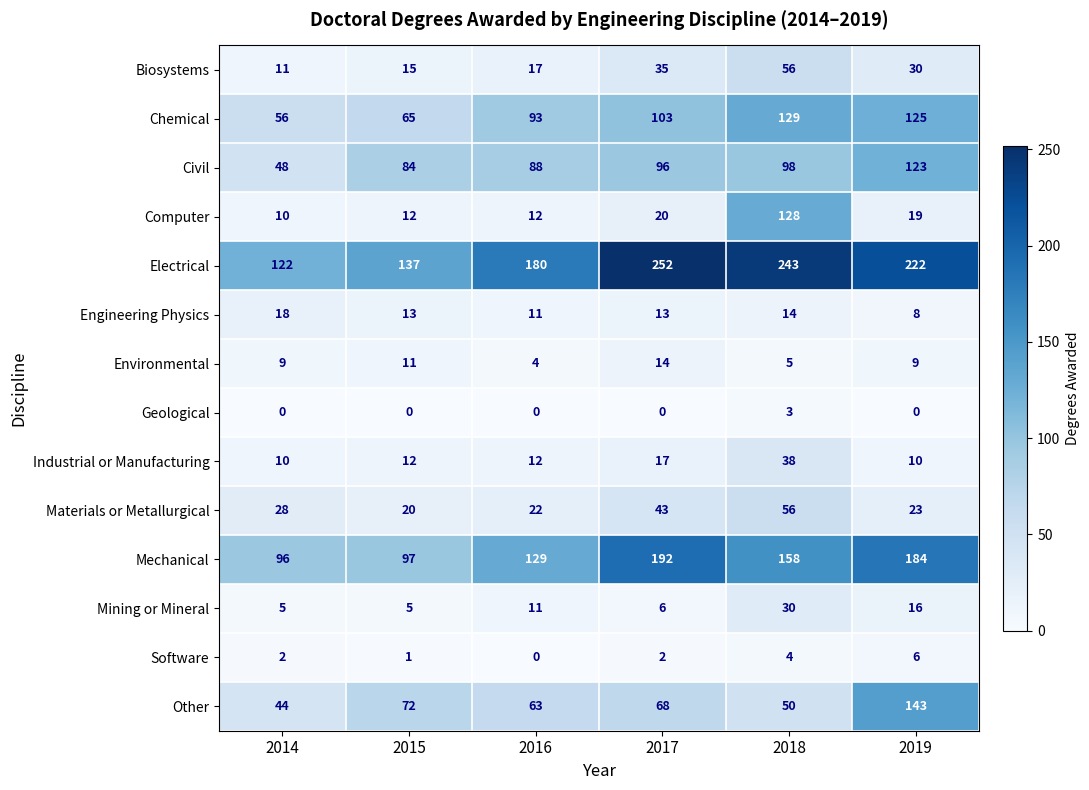

At which label is Mining or Mineral closest to 17?

2019